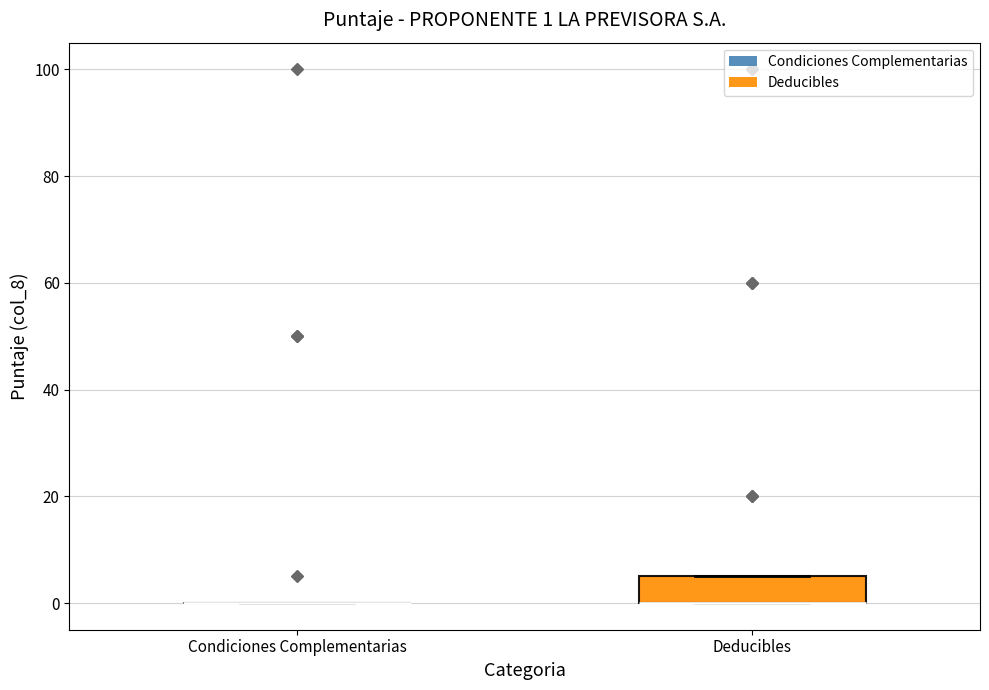

Which box is the tallest, from its lower edge to its upper edge?

Deducibles